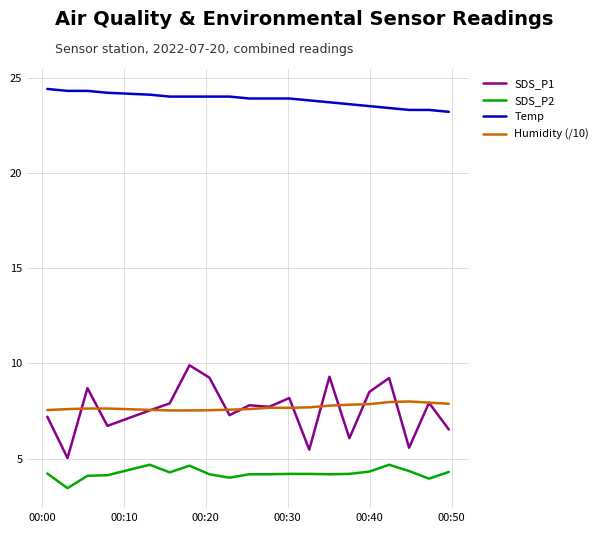

True or false: SDS_P1 and Temp intersect in this chart.

False